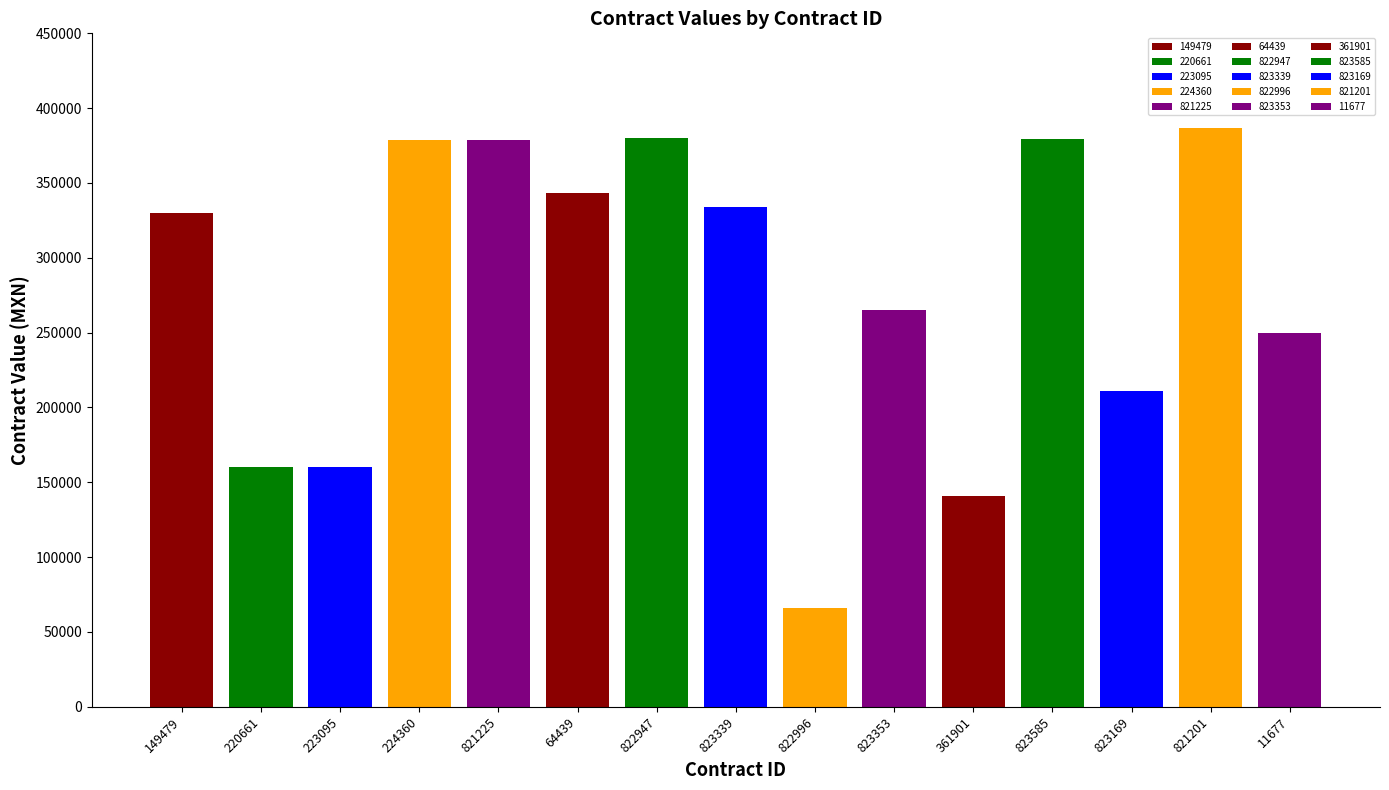

Where is the data nearest to the value 226420?

823169